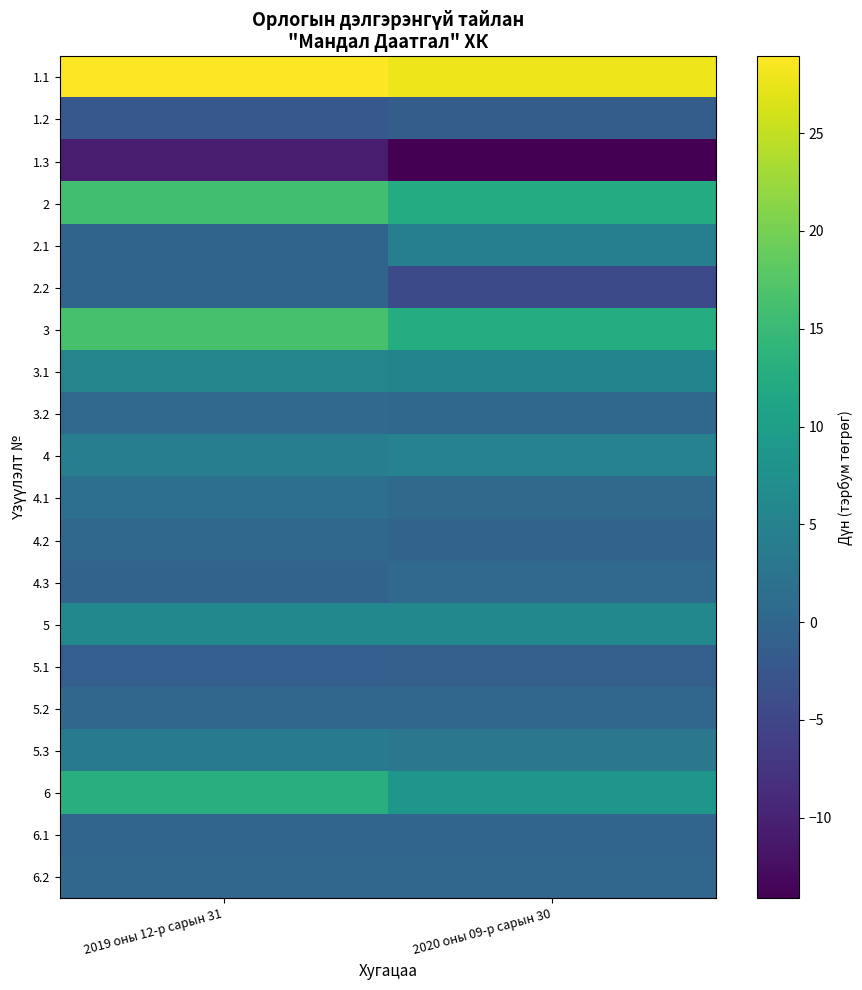

Reading right to left, what are all the values shown in this chart?

1.1: 2020 оны 09-р сарын 30=27.9	2019 оны 12-р сарын 31=28.9
1.2: 2020 оны 09-р сарын 30=-1.4	2019 оны 12-р сарын 31=-2.2
1.3: 2020 оны 09-р сарын 30=-14.1	2019 оны 12-р сарын 31=-10.8
2: 2020 оны 09-р сарын 30=12.4	2019 оны 12-р сарын 31=15.9
2.1: 2020 оны 09-р сарын 30=4.4	2019 оны 12-р сарын 31=-0.3
2.2: 2020 оны 09-р сарын 30=-4.5	2019 оны 12-р сарын 31=-0.3
3: 2020 оны 09-р сарын 30=12.5	2019 оны 12-р сарын 31=16.4
3.1: 2020 оны 09-р сарын 30=5.3	2019 оны 12-р сарын 31=5.4
3.2: 2020 оны 09-р сарын 30=0.3	2019 оны 12-р сарын 31=0.7
4: 2020 оны 09-р сарын 30=4.9	2019 оны 12-р сарын 31=4.4
4.1: 2020 оны 09-р сарын 30=0.8	2019 оны 12-р сарын 31=1.7
4.2: 2020 оны 09-р сарын 30=-0.4	2019 оны 12-р сарын 31=0.4
4.3: 2020 оны 09-р сарын 30=0.6	2019 оны 12-р сарын 31=-0.5
5: 2020 оны 09-р сарын 30=5.9	2019 оны 12-р сарын 31=6.0
5.1: 2020 оны 09-р сарын 30=-1.1	2019 оны 12-р сарын 31=-1.2
5.2: 2020 оны 09-р сарын 30=0.0	2019 оны 12-р сарын 31=0.1
5.3: 2020 оны 09-р сарын 30=3.0	2019 оны 12-р сарын 31=3.7
6: 2020 оны 09-р сарын 30=8.5	2019 оны 12-р сарын 31=13.1
6.1: 2020 оны 09-р сарын 30=0.0	2019 оны 12-р сарын 31=0.0
6.2: 2020 оны 09-р сарын 30=0.0	2019 оны 12-р сарын 31=0.0